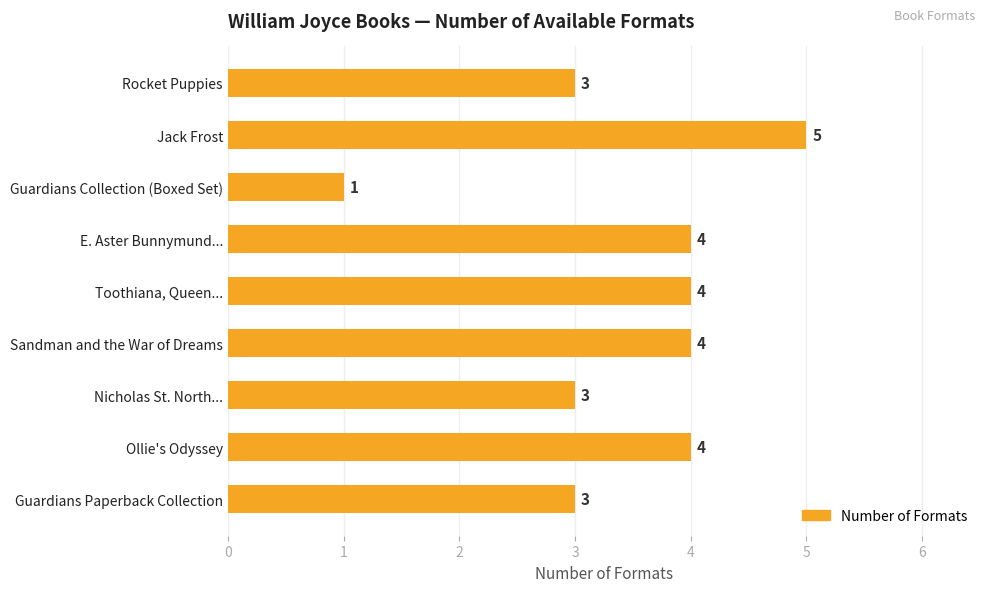

The chart shows a value of 8 at Jack Frost. True or false?

False